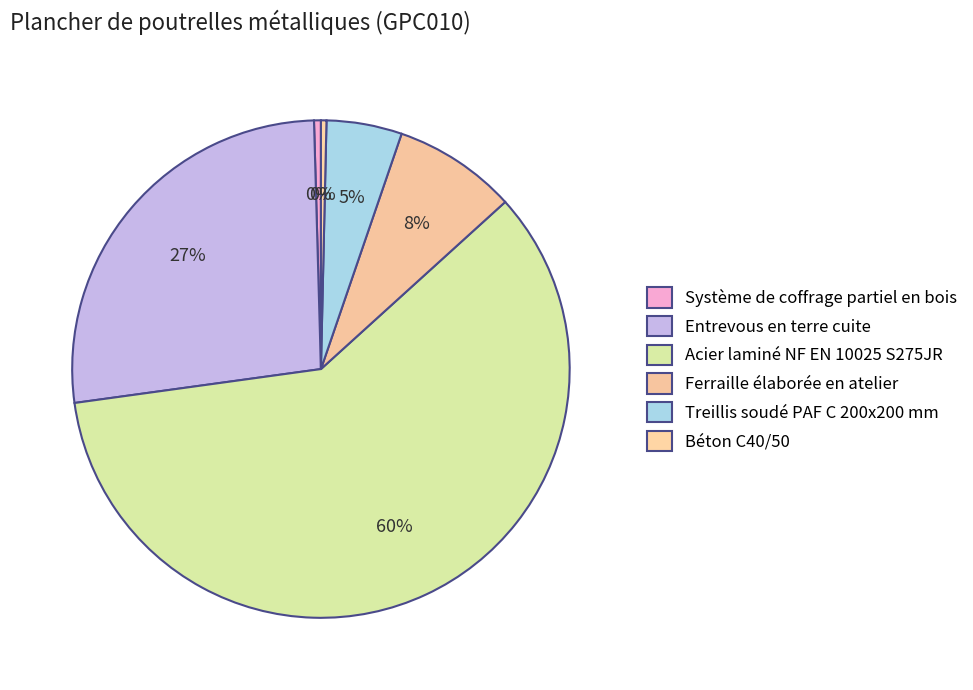

What is the change in value from Ferraille élaborée en atelier to Treillis soudé PAF C 200x200 mm?

-0.7